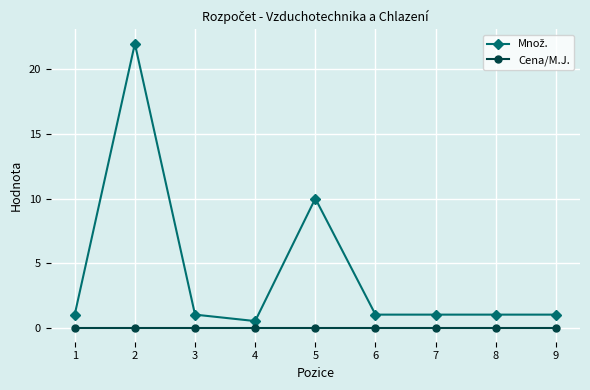

What is the spread (max minus min) of values at 3?

1.0